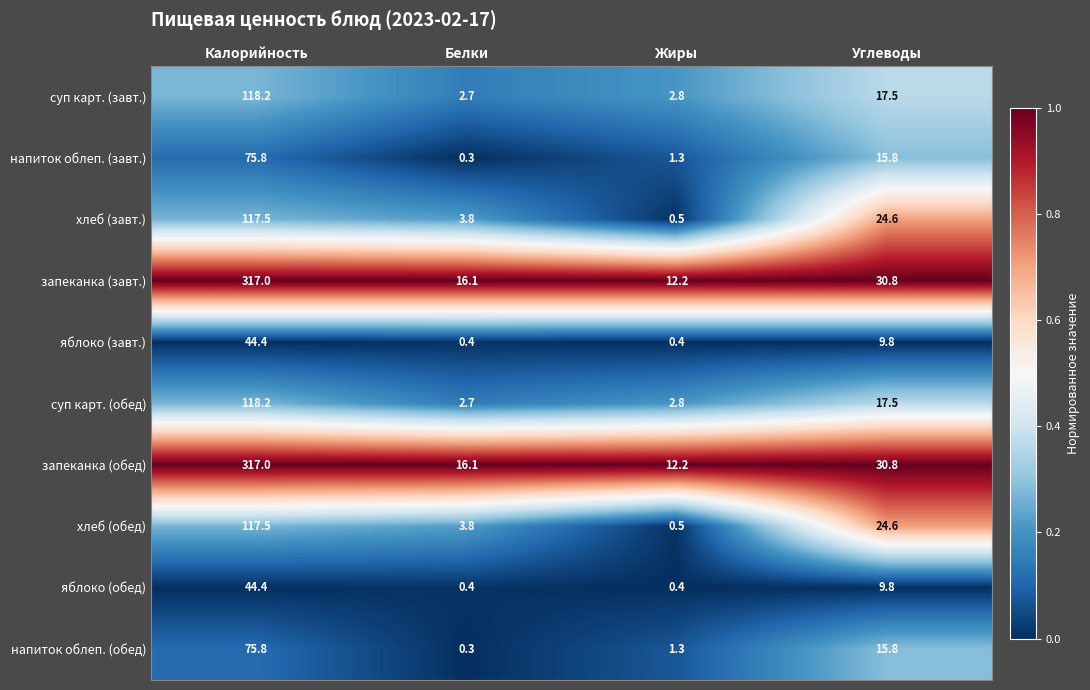

What is the greatest value displayed?

317.0